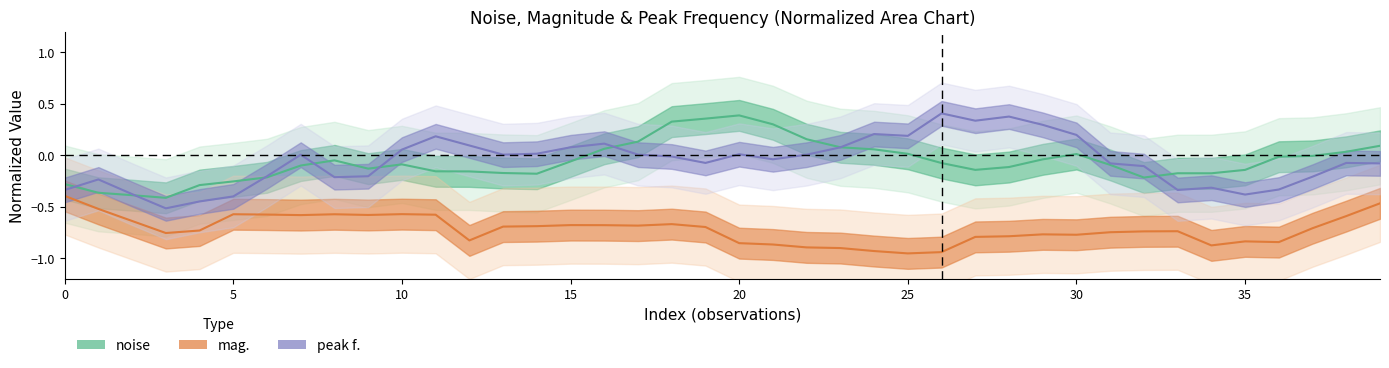

Reading left to right, transcribe all the data shown in this chart.

noise center: -0.3	-0.4	-0.4	-0.4	-0.3	-0.3	-0.2	-0.1	-0.1	-0.1	-0.1	-0.2	-0.2	-0.2	-0.2	-0.1	0.1	0.1	0.3	0.4	0.4	0.3	0.2	0.1	0.1	0.0	-0.1	-0.1	-0.1	-0.0	0.0	-0.1	-0.2	-0.2	-0.2	-0.1	-0.0	-0.0	0.0	0.1
mag. center: -0.4	-0.5	-0.6	-0.8	-0.7	-0.6	-0.6	-0.6	-0.6	-0.6	-0.6	-0.6	-0.8	-0.7	-0.7	-0.7	-0.7	-0.7	-0.7	-0.7	-0.9	-0.9	-0.9	-0.9	-0.9	-1.0	-0.9	-0.8	-0.8	-0.8	-0.8	-0.7	-0.7	-0.7	-0.9	-0.8	-0.8	-0.7	-0.6	-0.5
peak f. center: -0.3	-0.2	-0.4	-0.5	-0.5	-0.4	-0.2	0.0	-0.2	-0.2	0.1	0.2	0.1	0.0	0.0	0.1	0.1	0.0	-0.0	-0.1	0.0	-0.0	0.0	0.1	0.2	0.2	0.4	0.3	0.4	0.3	0.2	-0.1	-0.1	-0.3	-0.3	-0.4	-0.3	-0.2	-0.1	-0.1